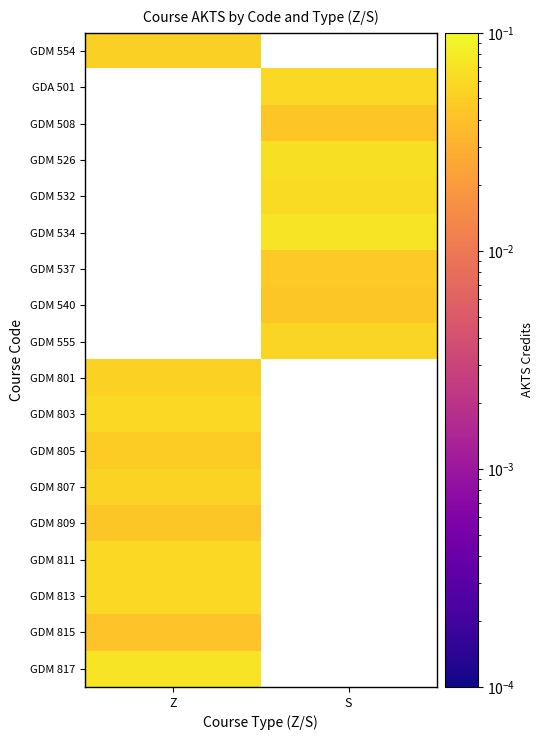

How many values in GDM 526 are above zero?

1